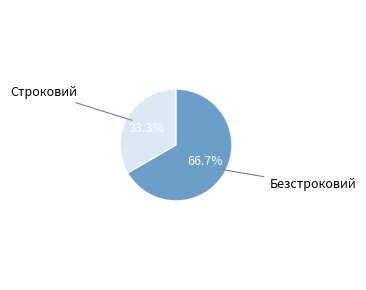

Is there any slice that represents more than half of the pie?

Yes